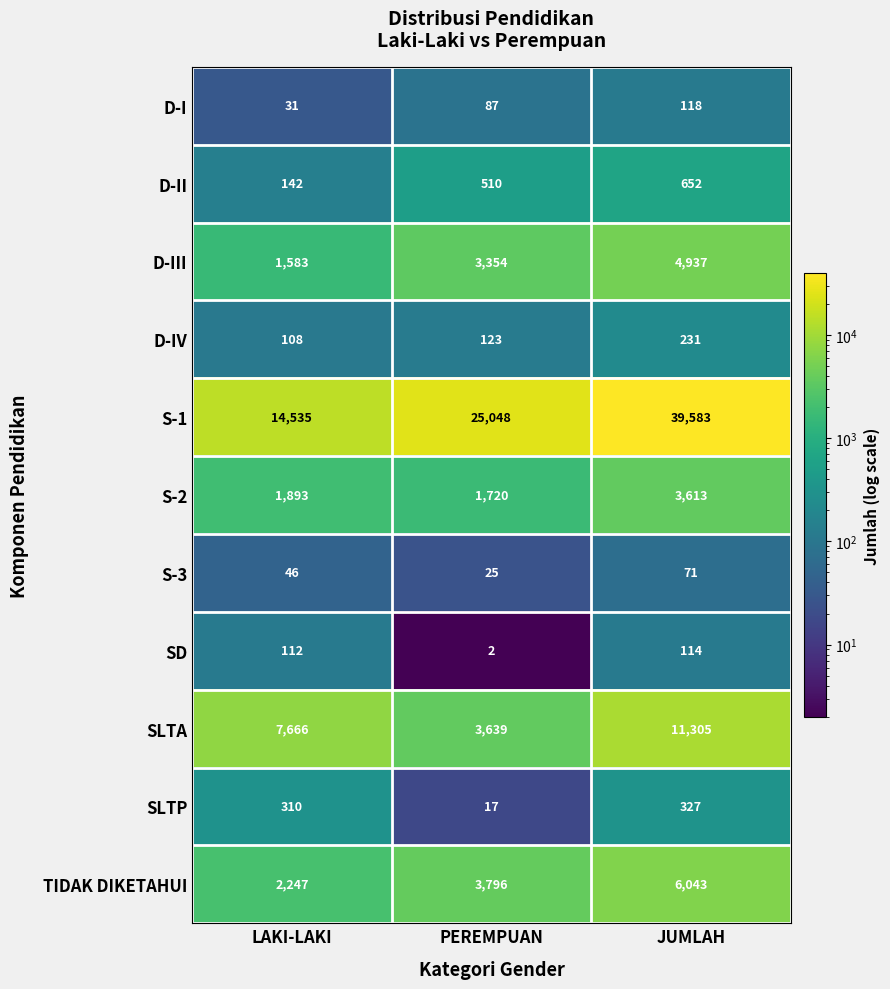

The value of S-2 at JUMLAH is 3613. True or false?

True